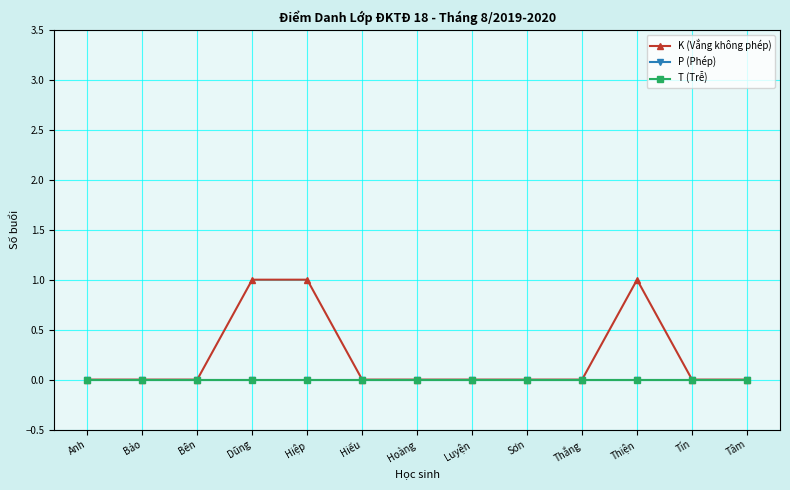

Is this an area chart (filled region under the line)?

No